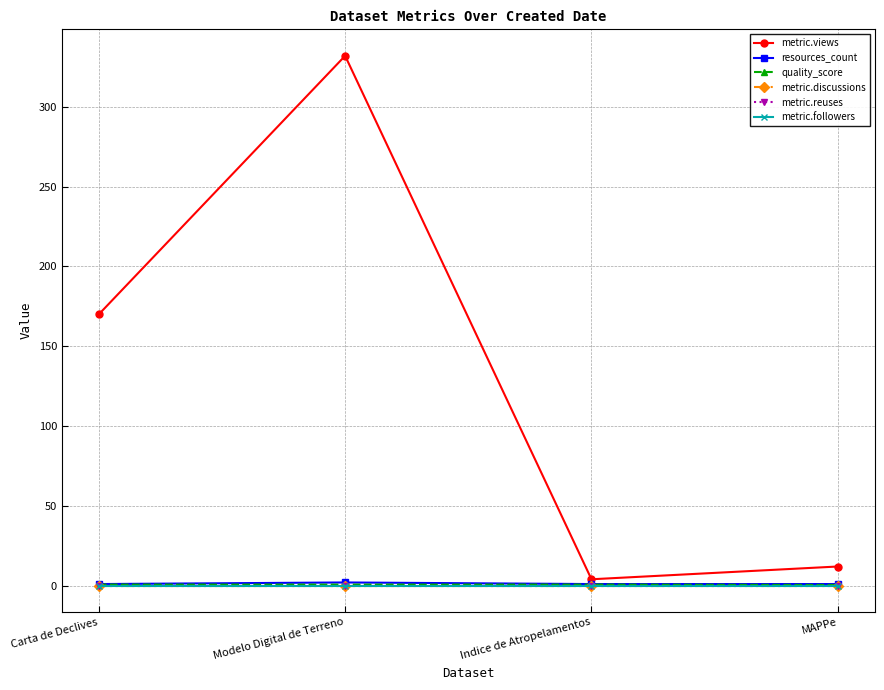

Is this an area chart (filled region under the line)?

No